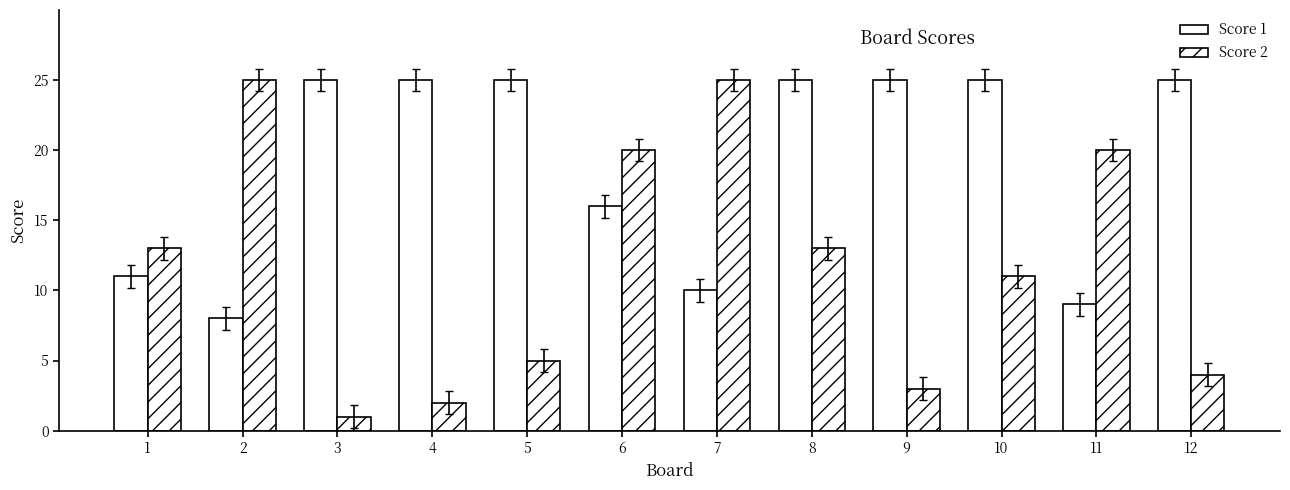

Reading left to right, extract all data points from this chart.

Score 1: 11	8	25	25	25	16	10	25	25	25	9	25
Score 2: 13	25	1	2	5	20	25	13	3	11	20	4